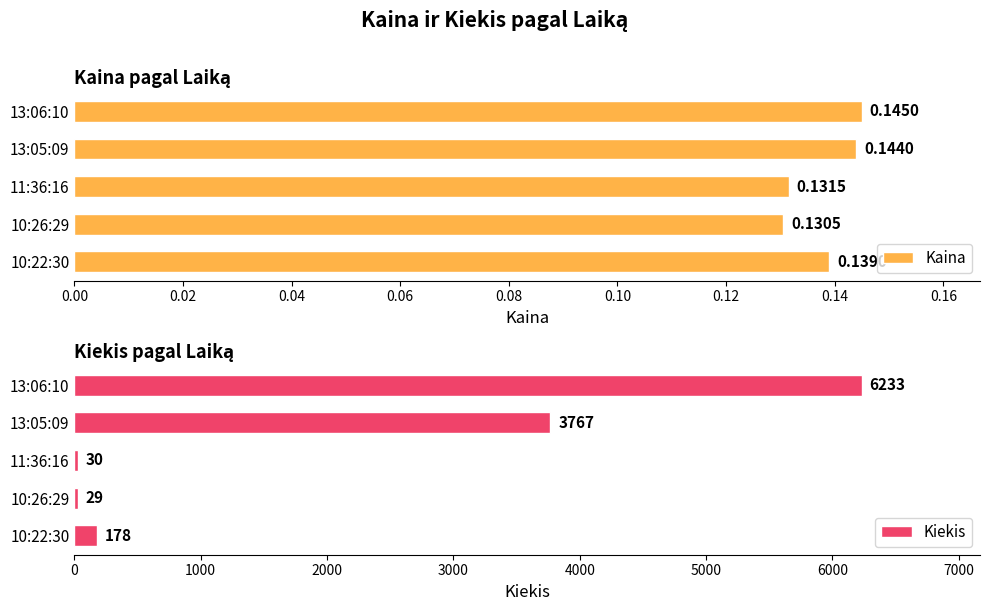

Which series has the largest total across all categories?

Kiekis